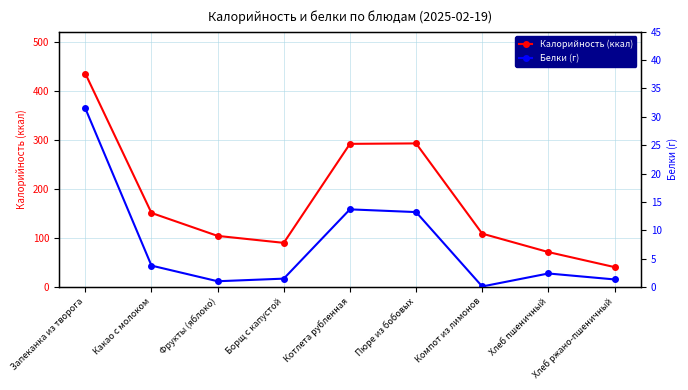

True or false: Калорийность (ккал) has a value of 104.0 at Фрукты (яблоко).

True